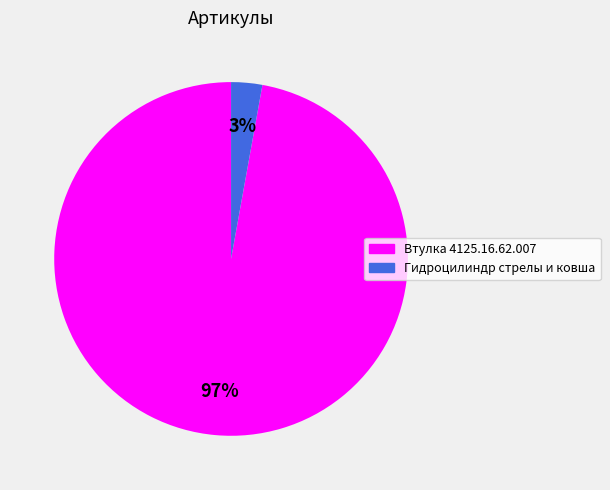

Is the sum of Втулка 4125.16.62.007 and Гидроцилиндр стрелы и ковша greater than half?

Yes